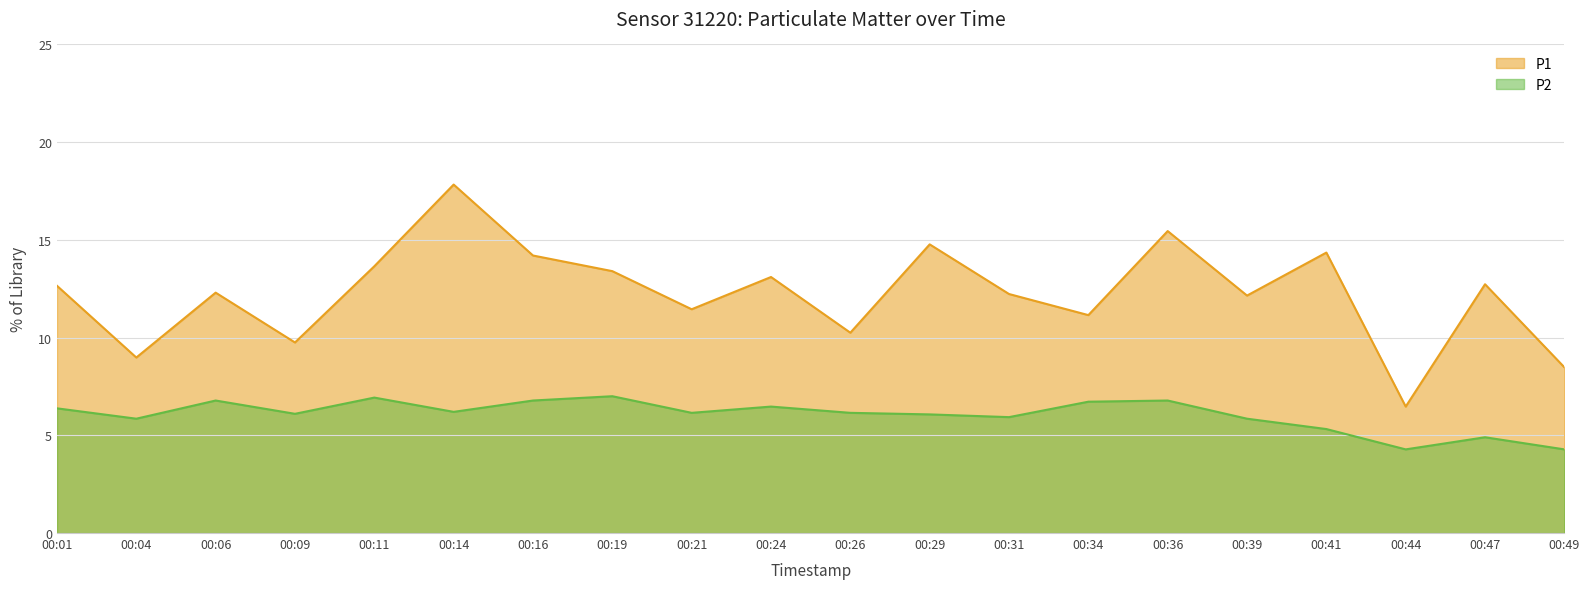

What is the total value across all series at 00:11?

20.6